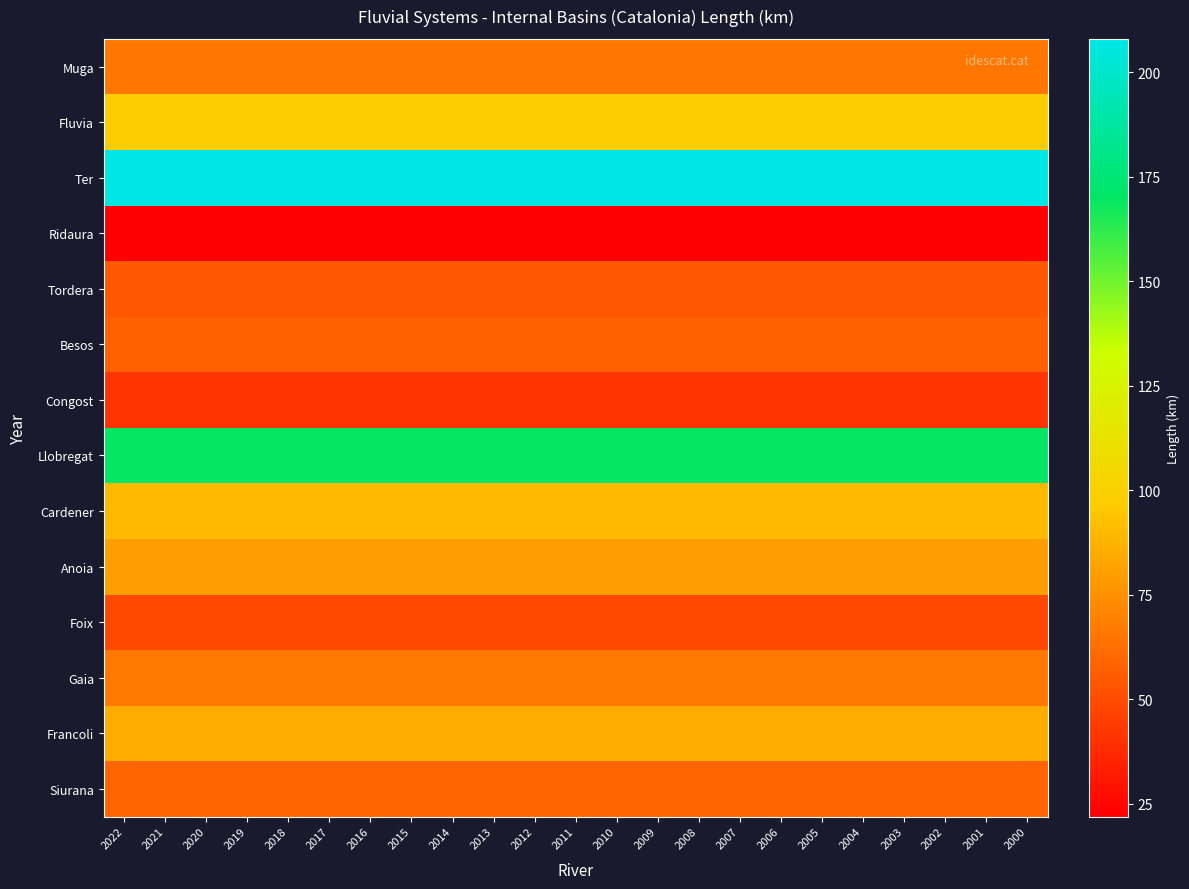

What is the maximum value shown in the chart?

208